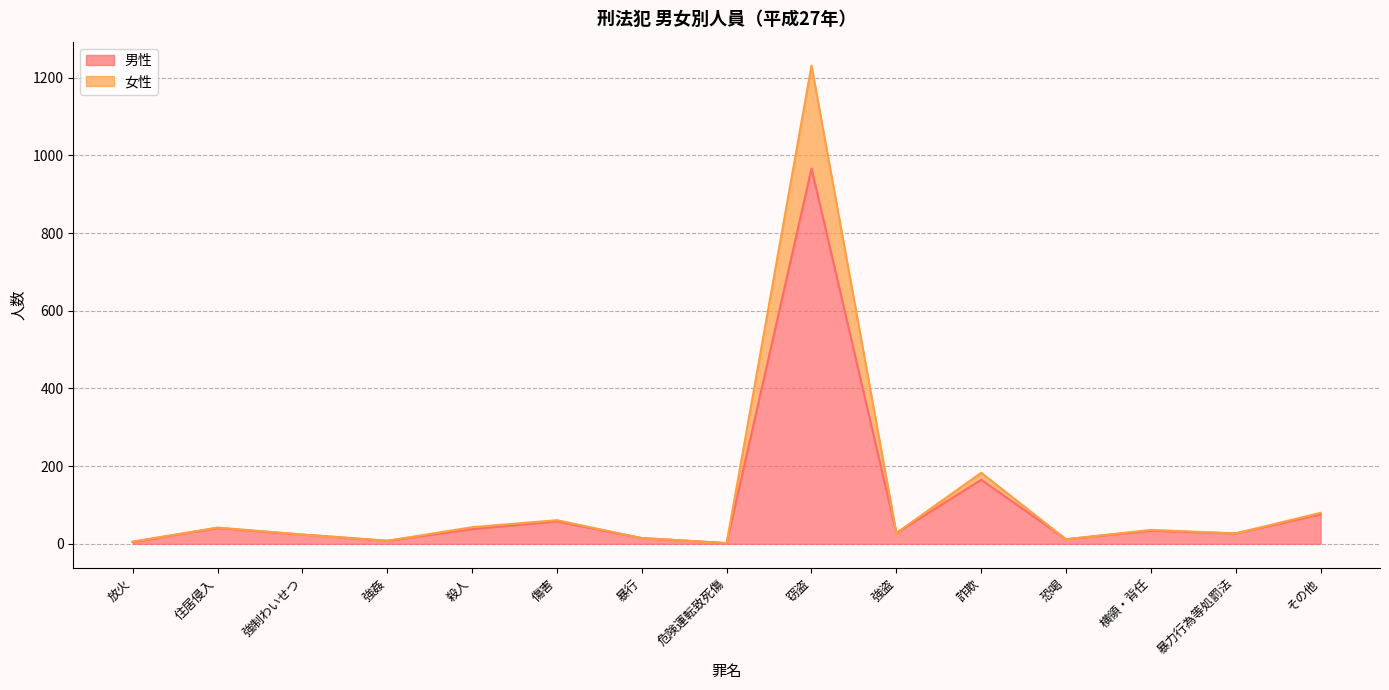

Reading left to right, list all the values displayed in this chart.

女性: 放火=6	住居侵入=42	強制わいせつ=24	強姦=8	殺人=43	傷害=61	暴行=15	危険運転致死傷=2	窃盗=1231	強盗=28	詐欺=183	恐喝=12	横領・背任=36	暴力行為等処罰法=27	その他=80
男性: 放火=5	住居侵入=41	強制わいせつ=24	強姦=8	殺人=38	傷害=58	暴行=15	危険運転致死傷=2	窃盗=966	強盗=28	詐欺=165	恐喝=12	横領・背任=34	暴力行為等処罰法=27	その他=76